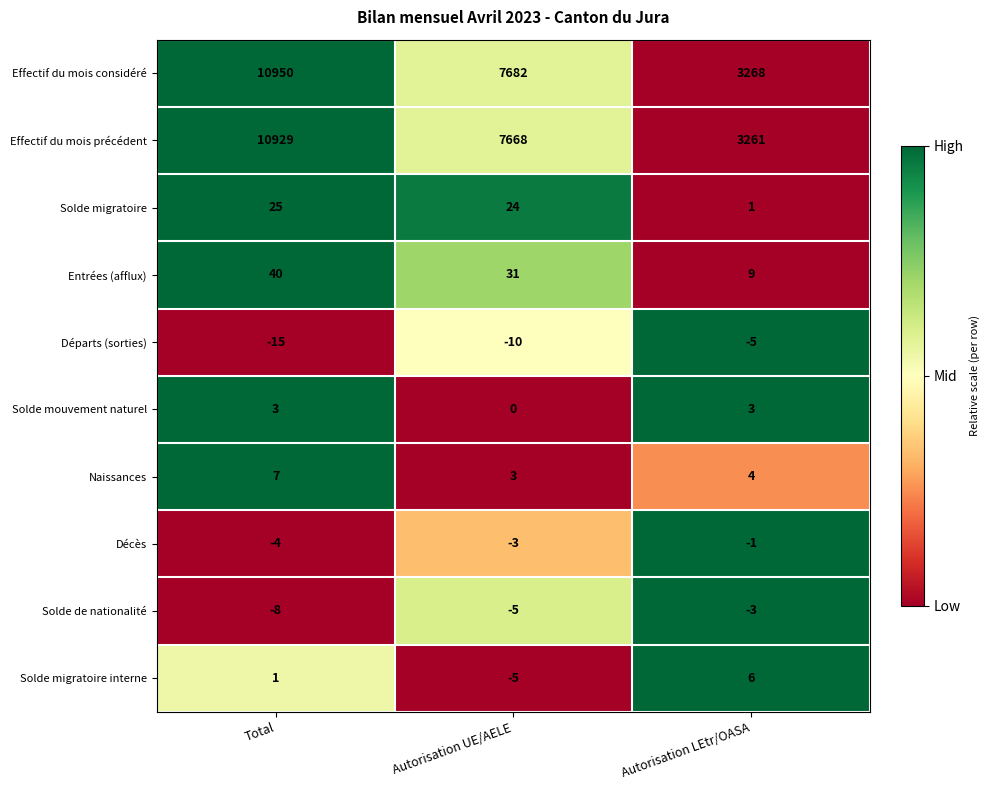

At which category does the chart reach its peak across all series?

Total